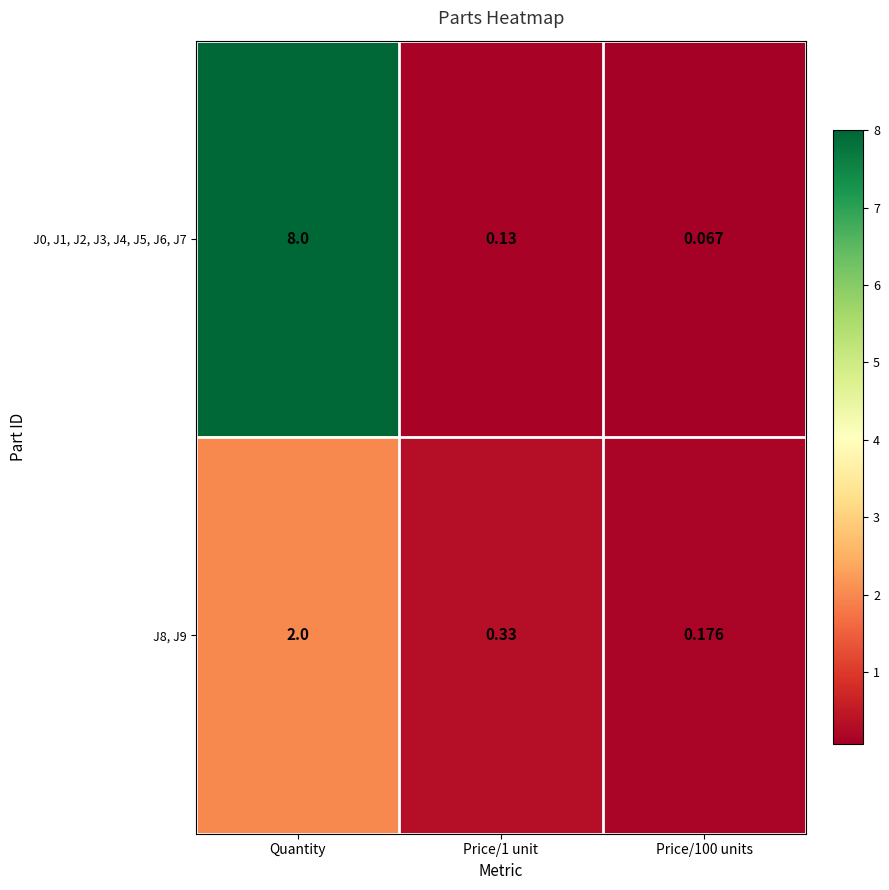

Rank the series by their maximum value, from lowest to highest.

J8, J9, J0, J1, J2, J3, J4, J5, J6, J7